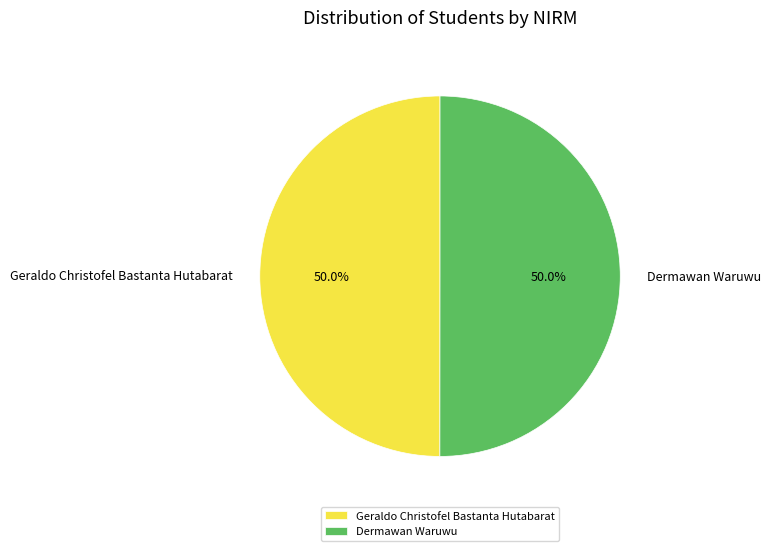

What is the total percentage of Geraldo Christofel Bastanta Hutabarat and Dermawan Waruwu?

100.0%